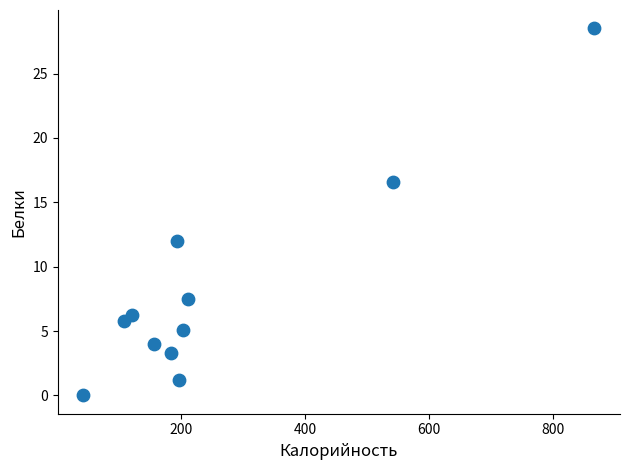

What is the range of Y values (max minus min)?

28.5